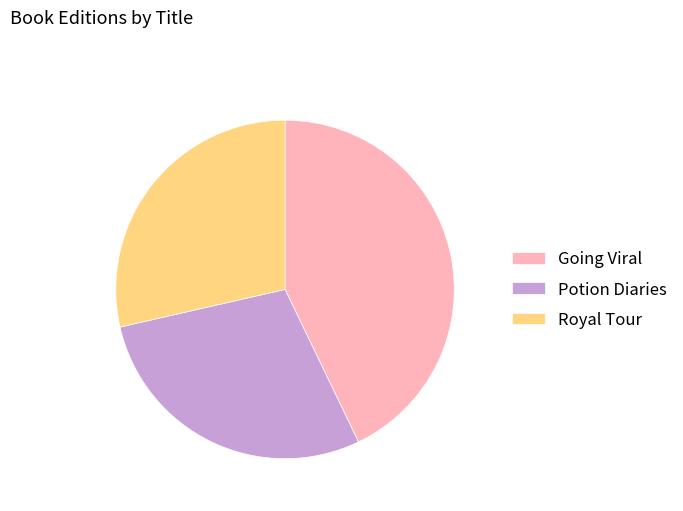

Is the sum of Going Viral and Potion Diaries greater than half?

Yes